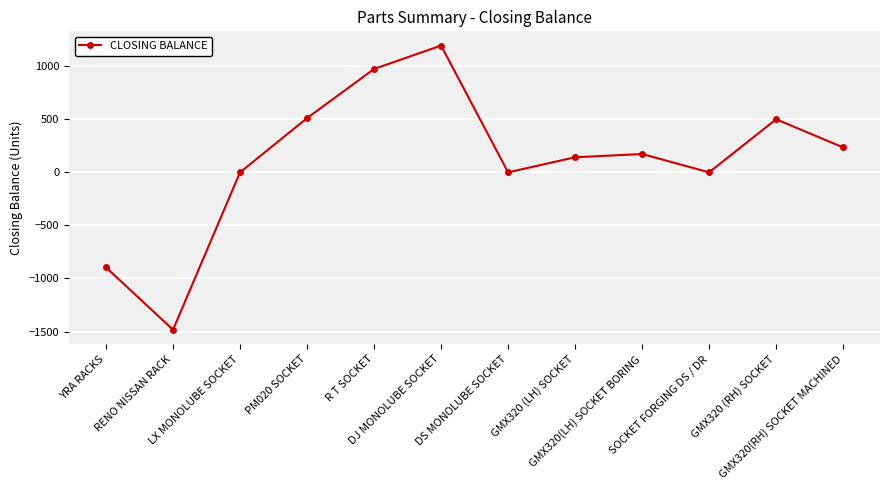

The chart shows a value of -1529 at DS MONOLUBE SOCKET. True or false?

False